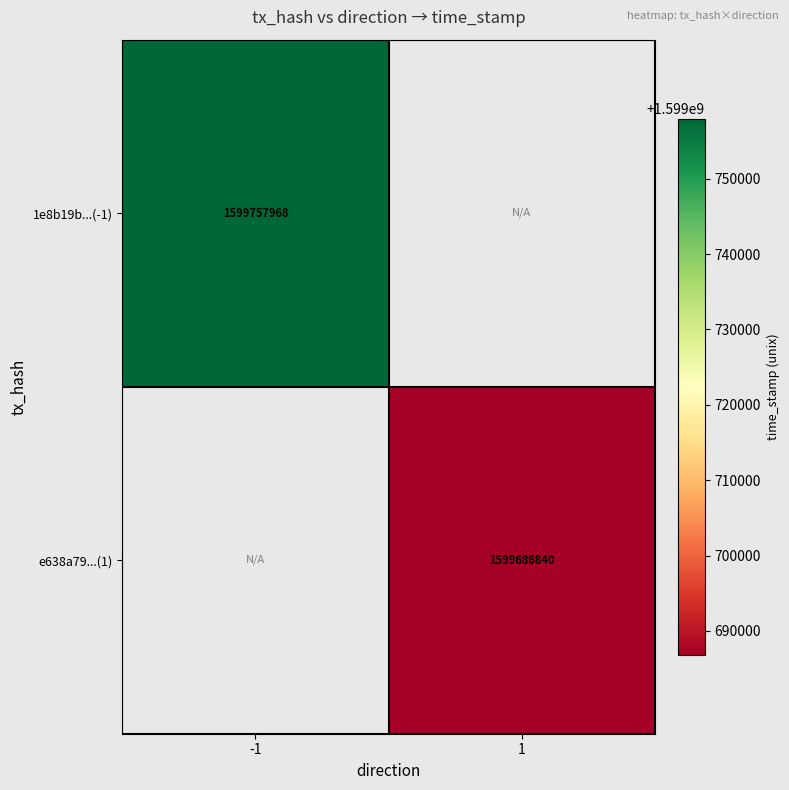

Is the value of 1e8b19b...(-1) at -1 greater than the value of e638a79...(1) at 1?

Yes